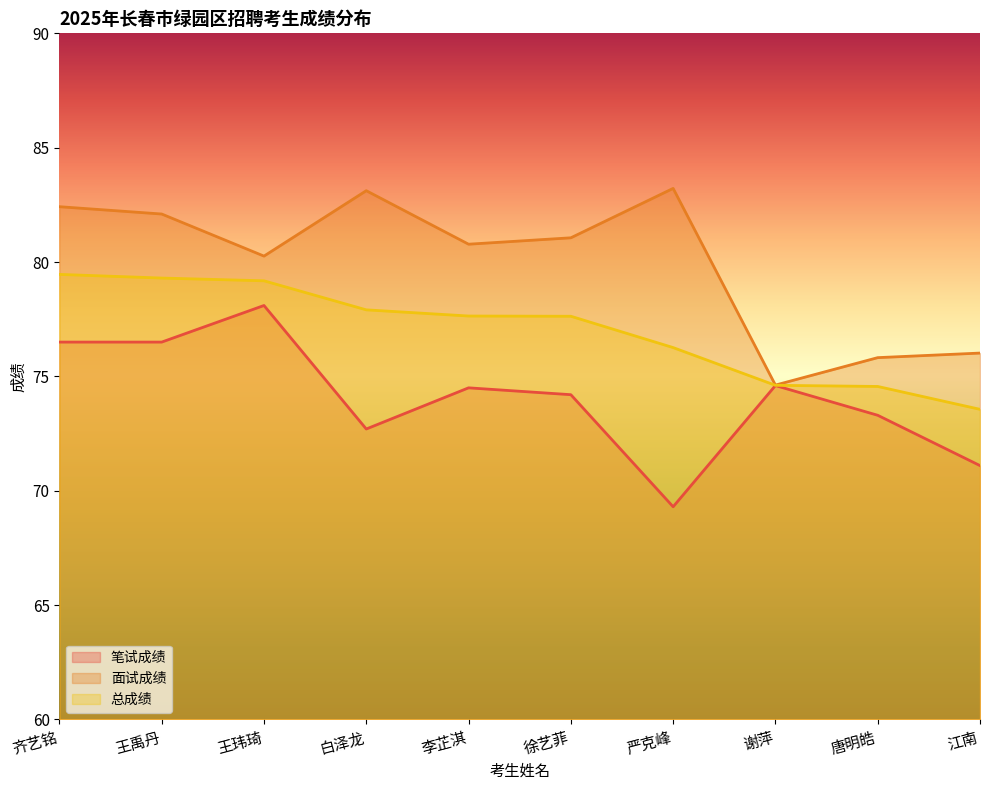

The 笔试成绩 series shows 32.2 at 徐艺菲. True or false?

False